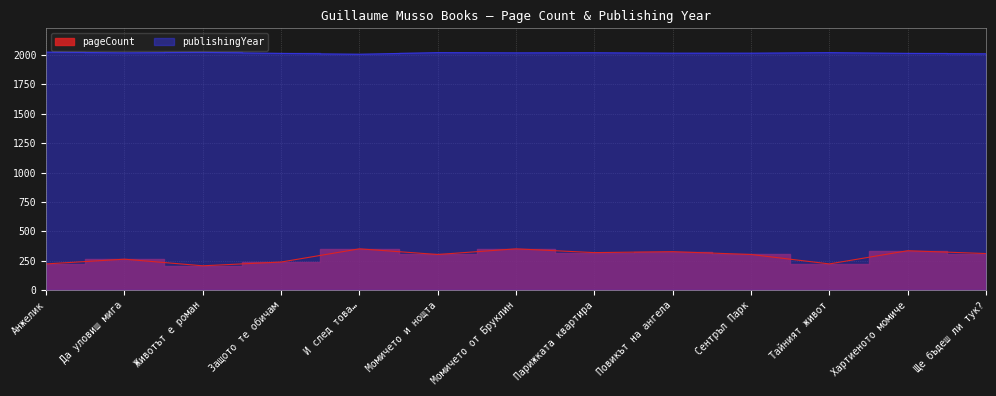

True or false: pageCount has a value of 224 at Тайният живот.

True